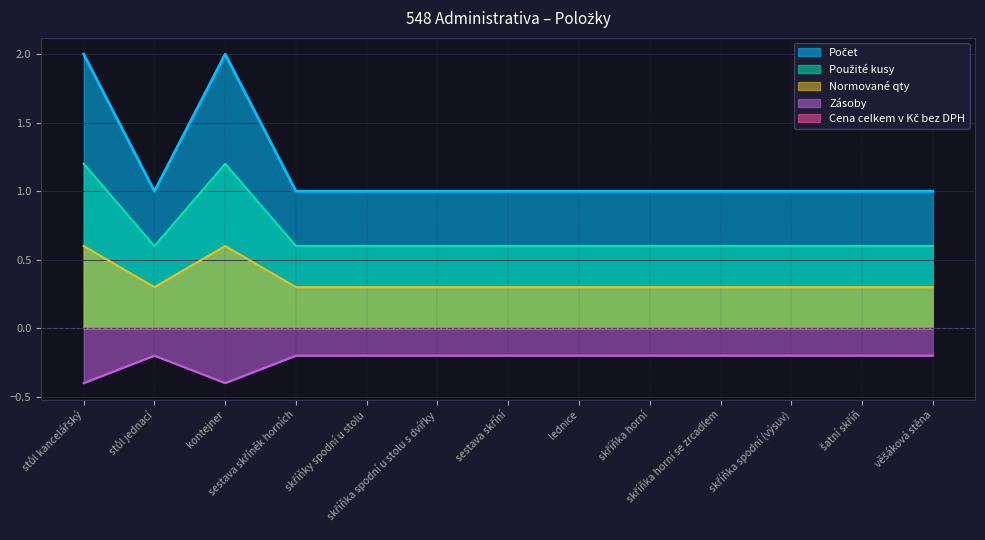

What is the value of the 9th point from the left?

1